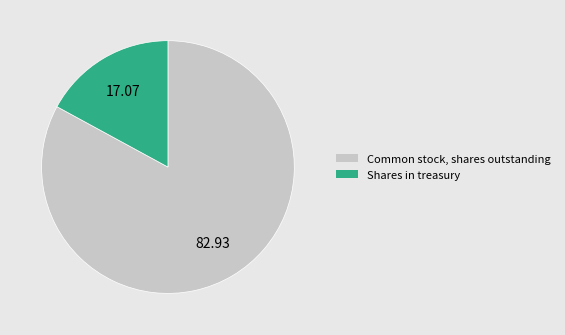

Is there a majority slice in this chart?

Yes